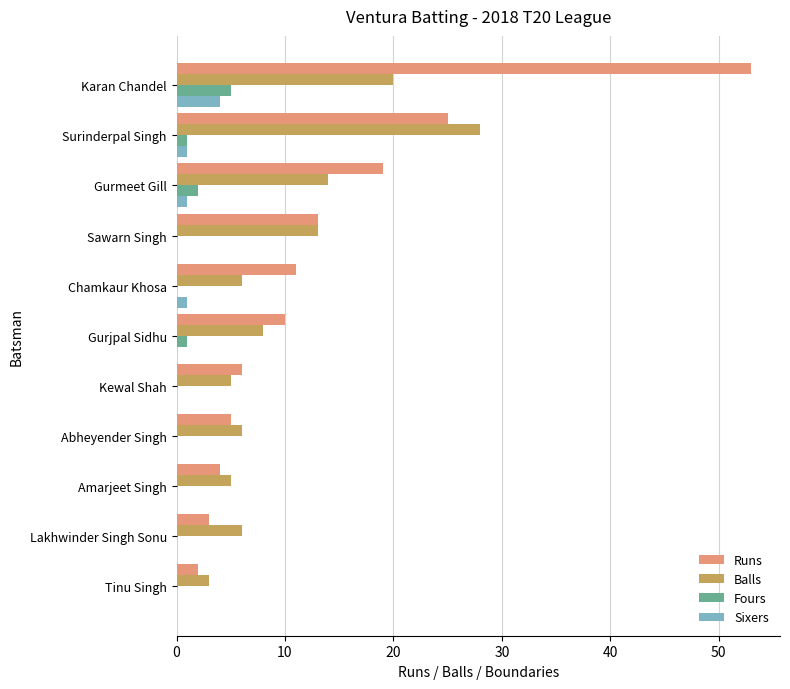

Count the number of categories in the chart.

11